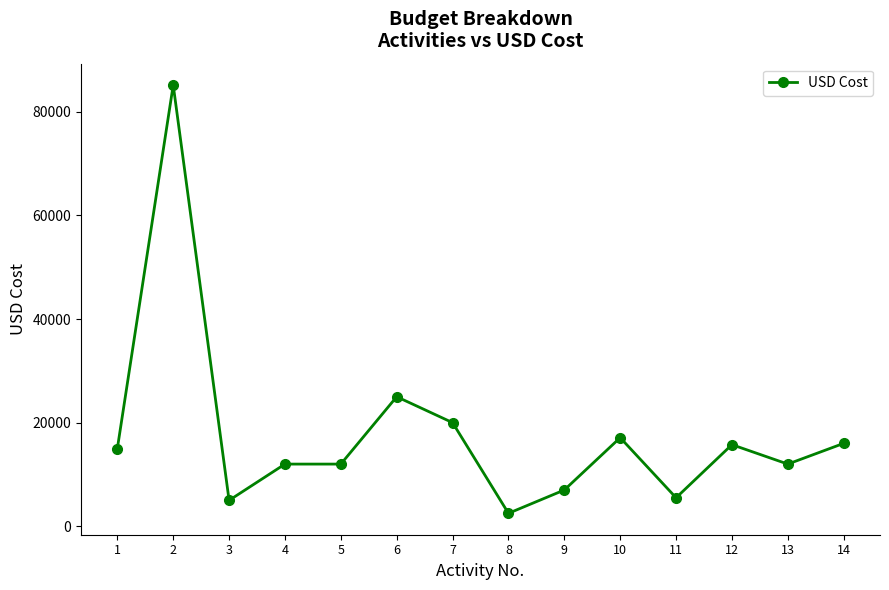

Where is the first local minimum?

3